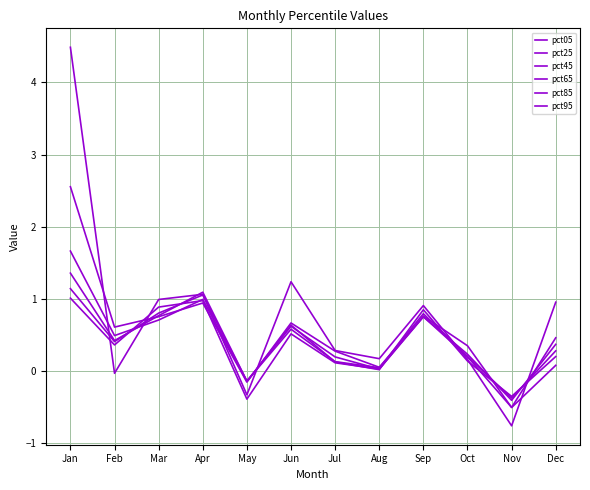

The value of pct95 at Feb is 0.2. True or false?

False